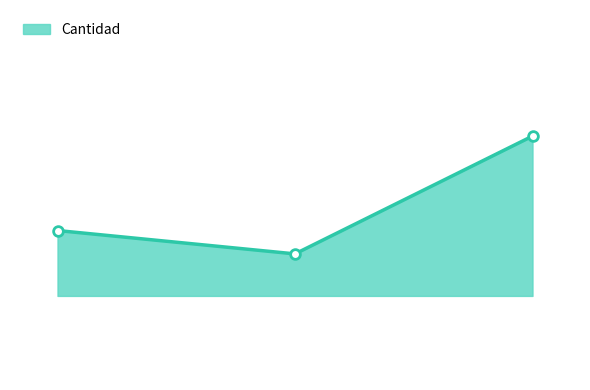

Rank the categories by value from lowest to highest.

2, 1, 3